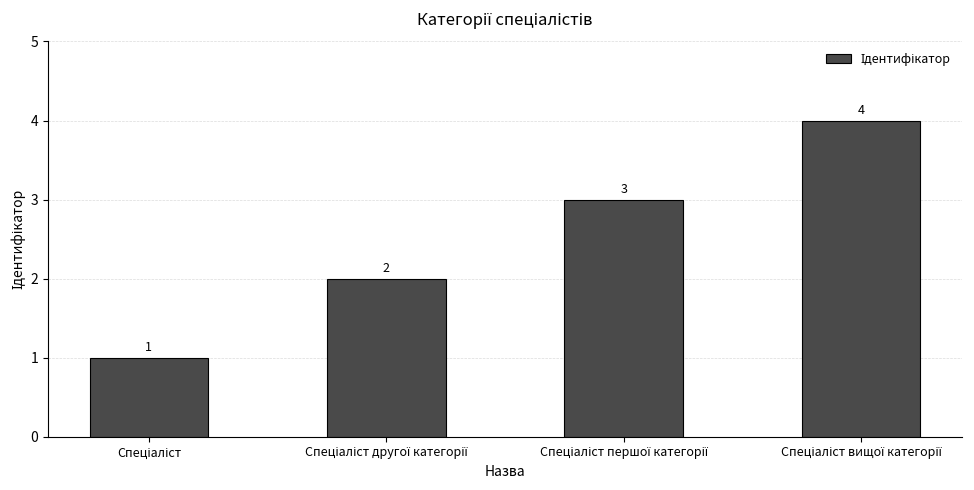

What is the value of the 2nd bar from the left?

2